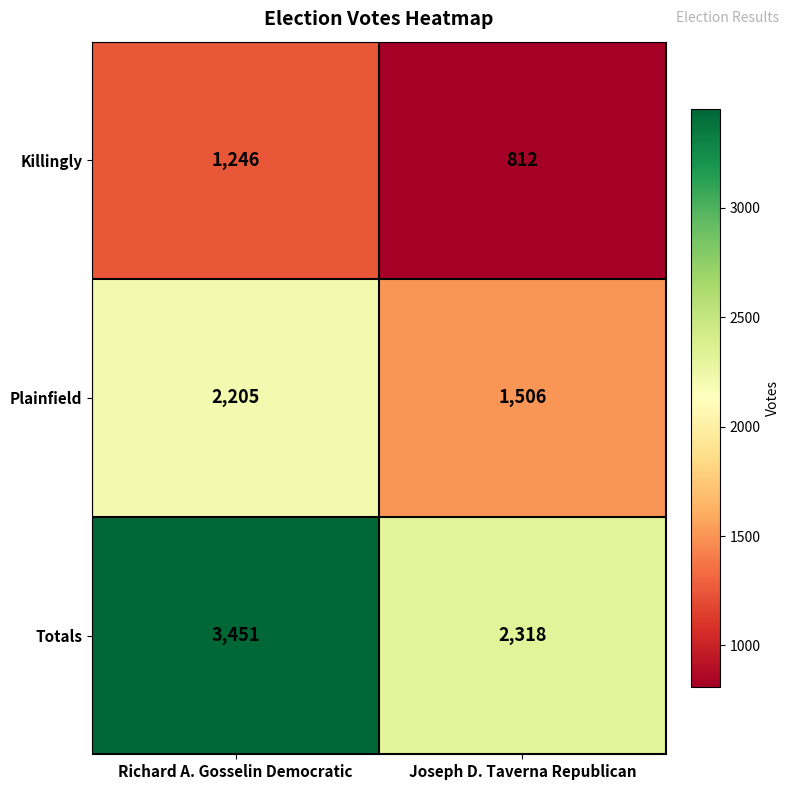

Count the number of categories in the chart.

2